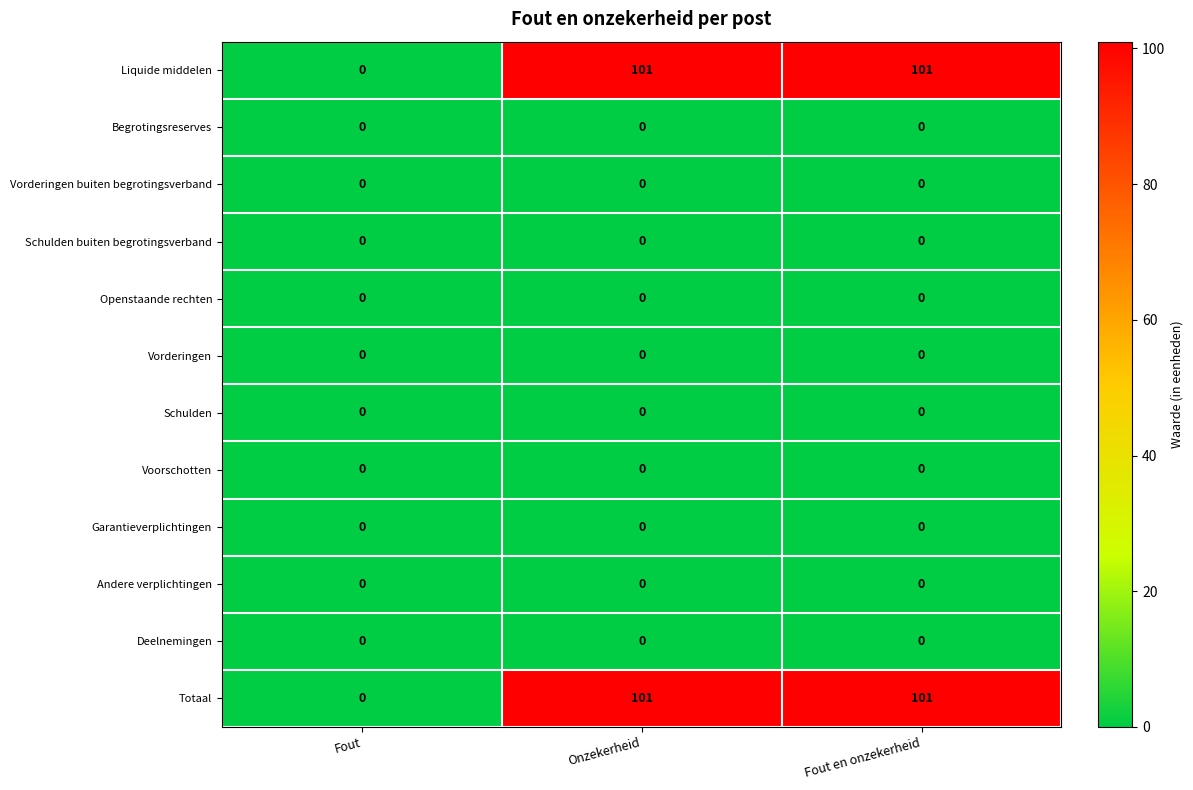

Is the value of Openstaande rechten at Fout greater than the value of Liquide middelen at Fout en onzekerheid?

No